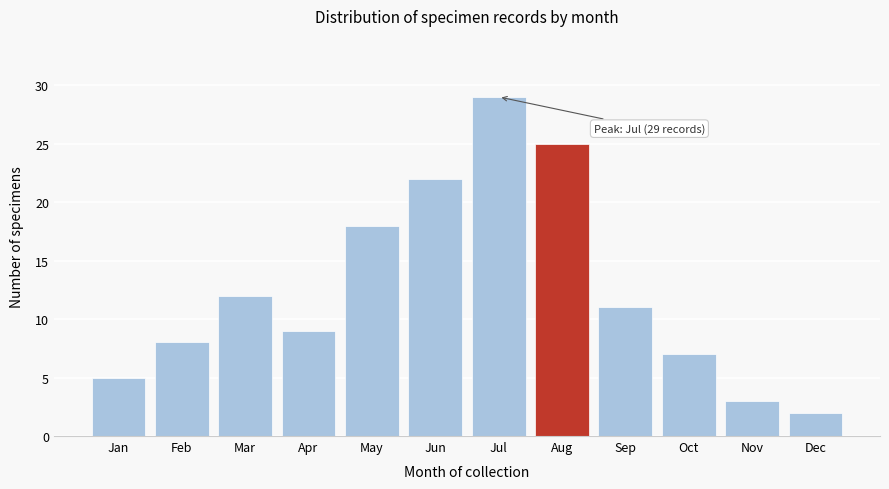

Reading left to right, extract all data points from this chart.

Jan=5	Feb=8	Mar=12	Apr=9	May=18	Jun=22	Jul=29	Aug=25	Sep=11	Oct=7	Nov=3	Dec=2